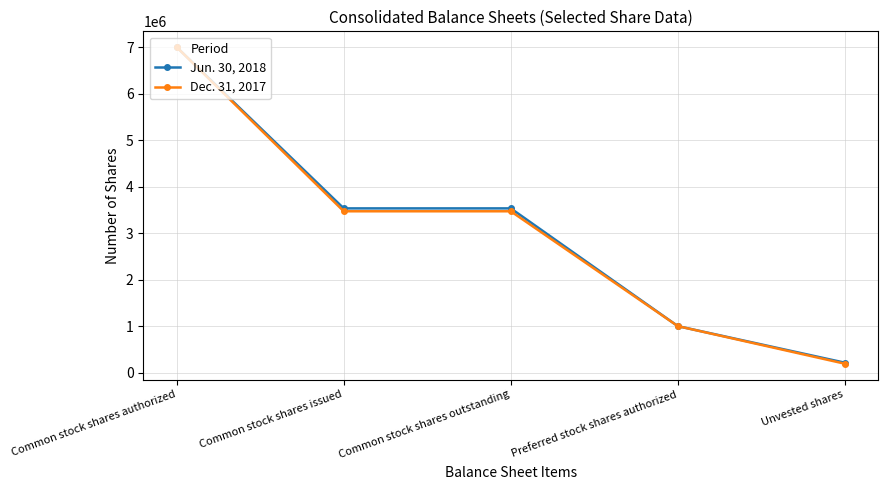

How many distinct data groups are displayed?

2